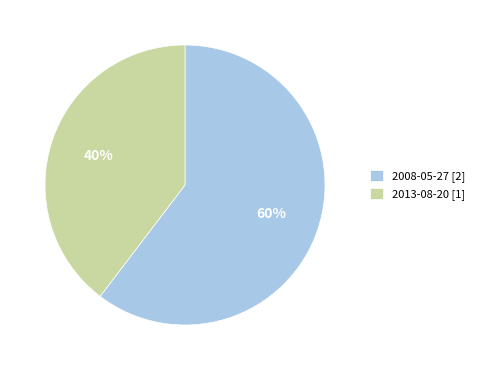

To the nearest percent, what is the combined percentage of 2013-08-20 [1] and 2008-05-27 [2]?

100%